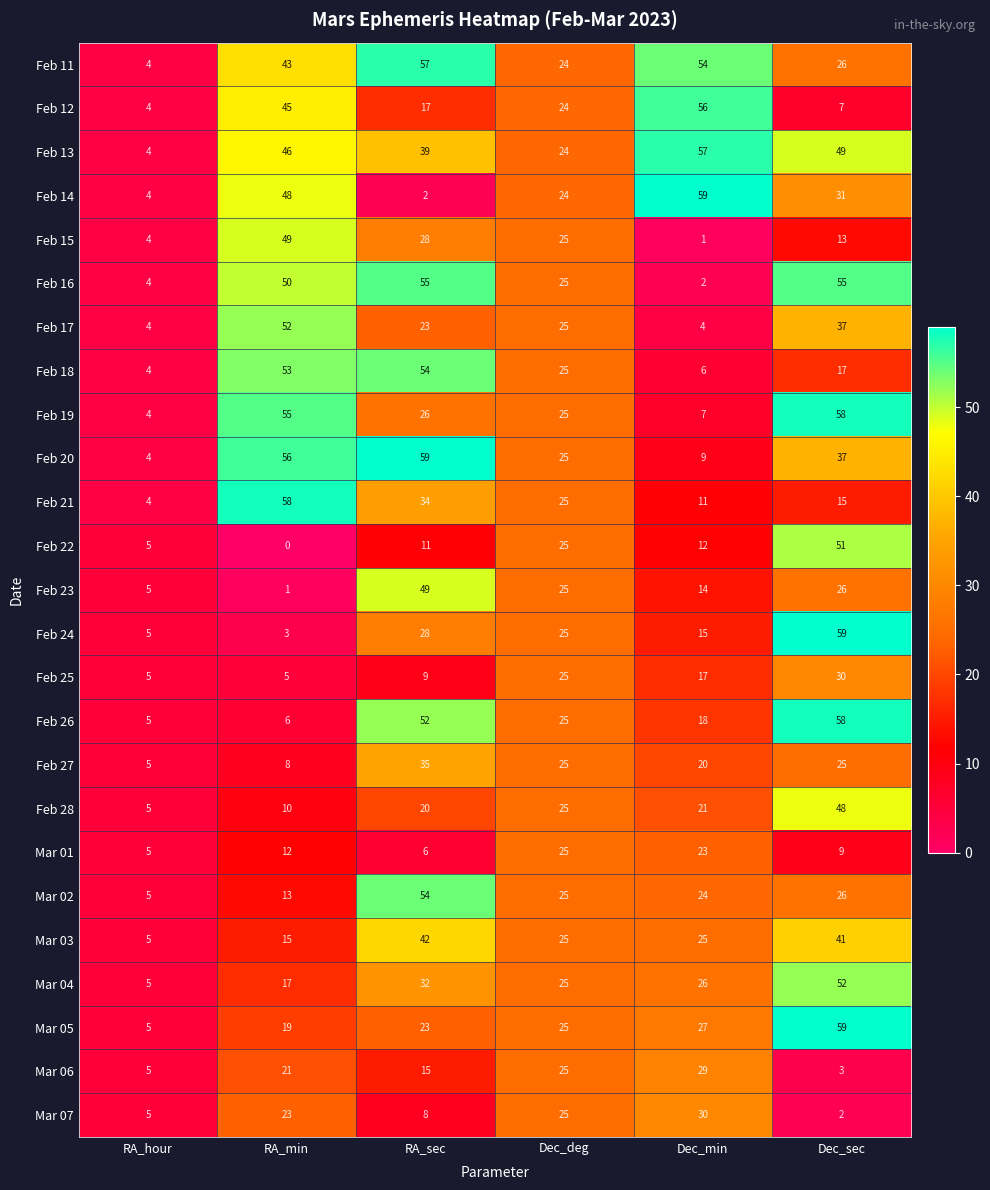

Which series has the largest total across all categories?

Feb 13